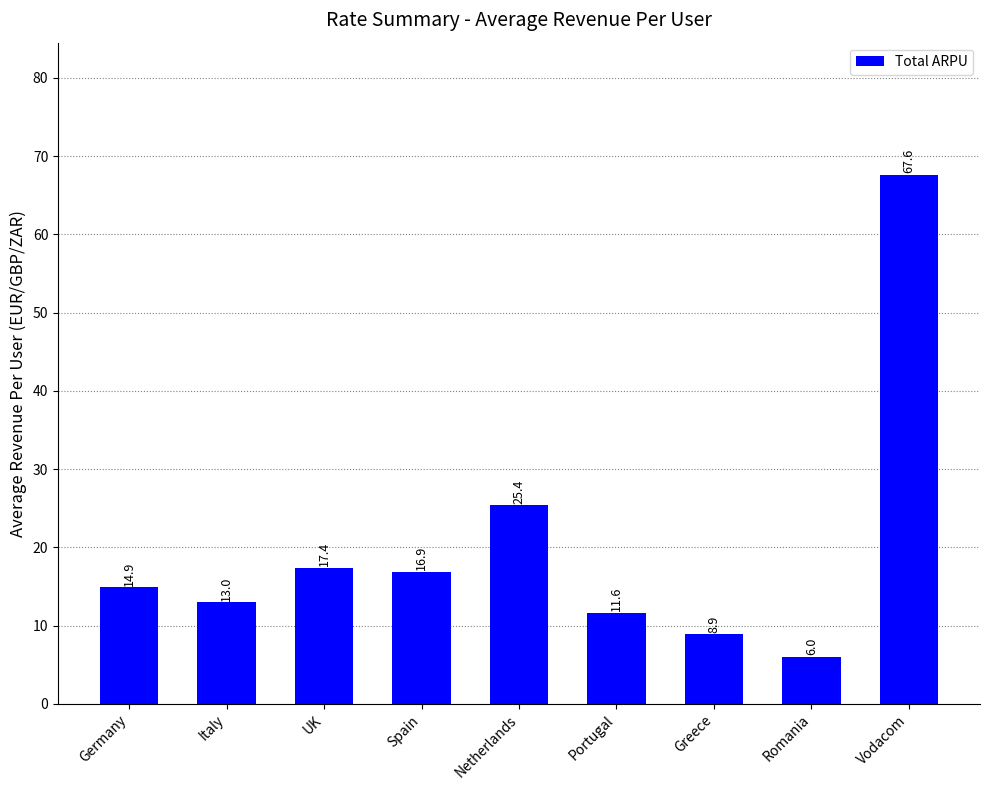

Is it true that the value at Romania is 8.9?

False